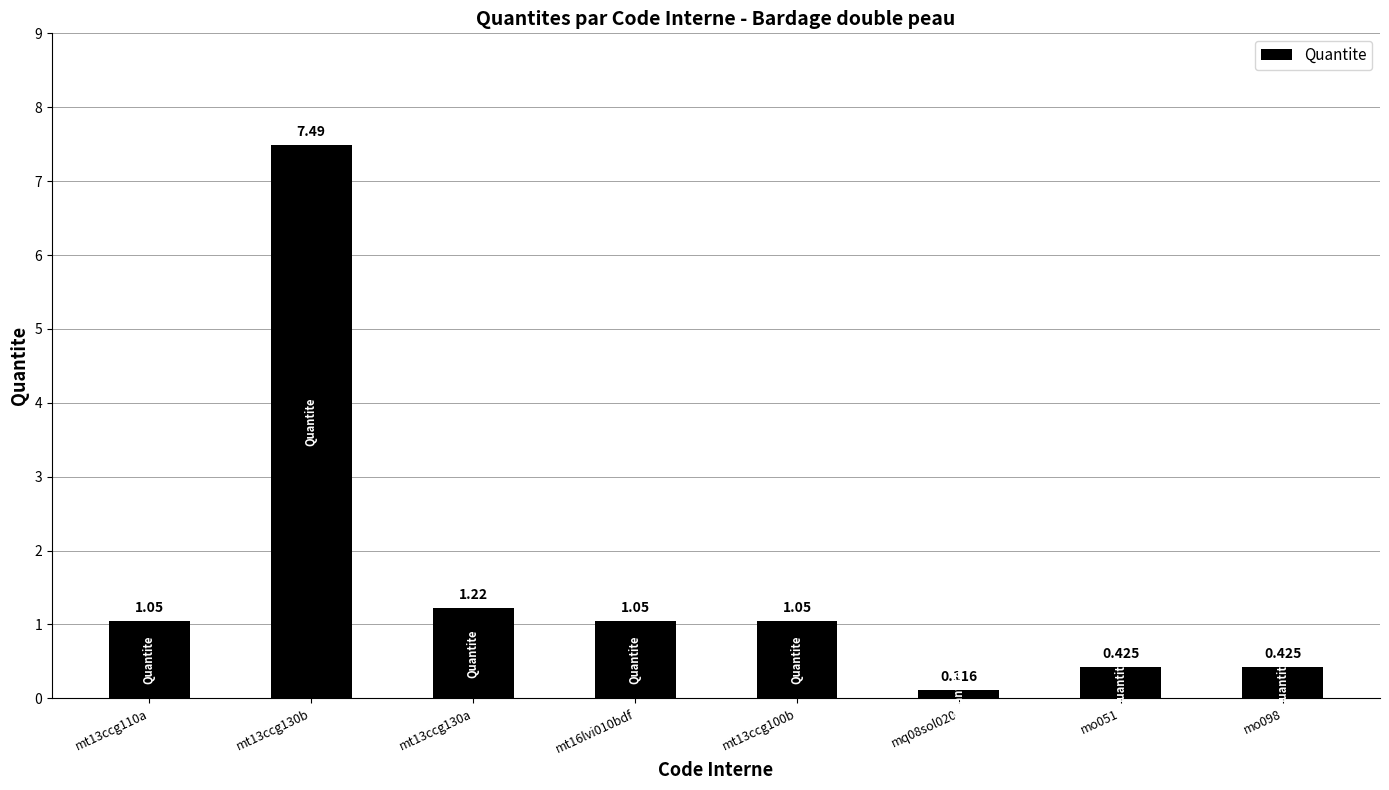

At which label does the data first exceed 1?

mt13ccg110a